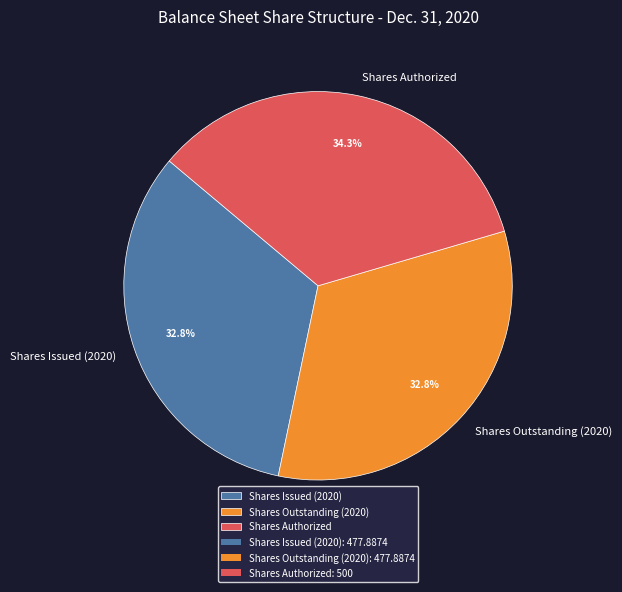

The Shares Issued (2020) slice represents 45% of the pie. True or false?

False